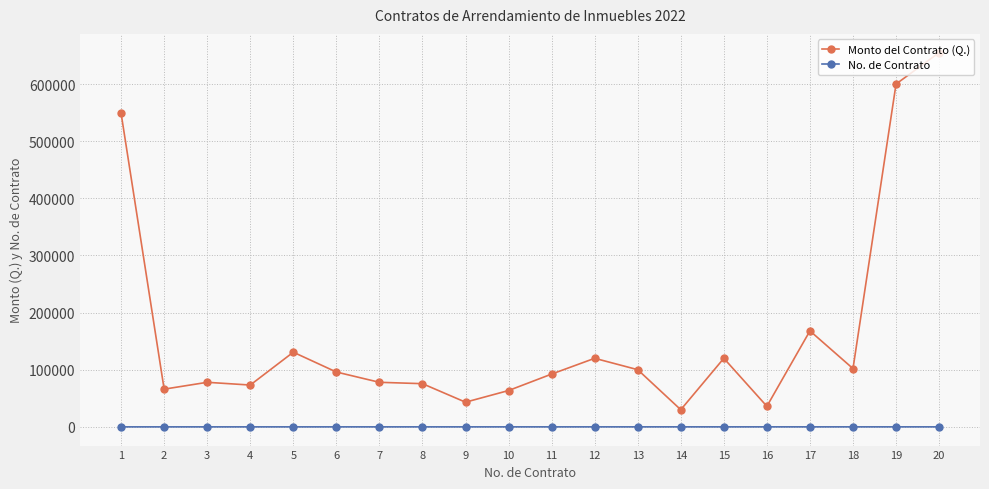

Is it true that Monto del Contrato (Q.) equals 805617.1 at 19?

False